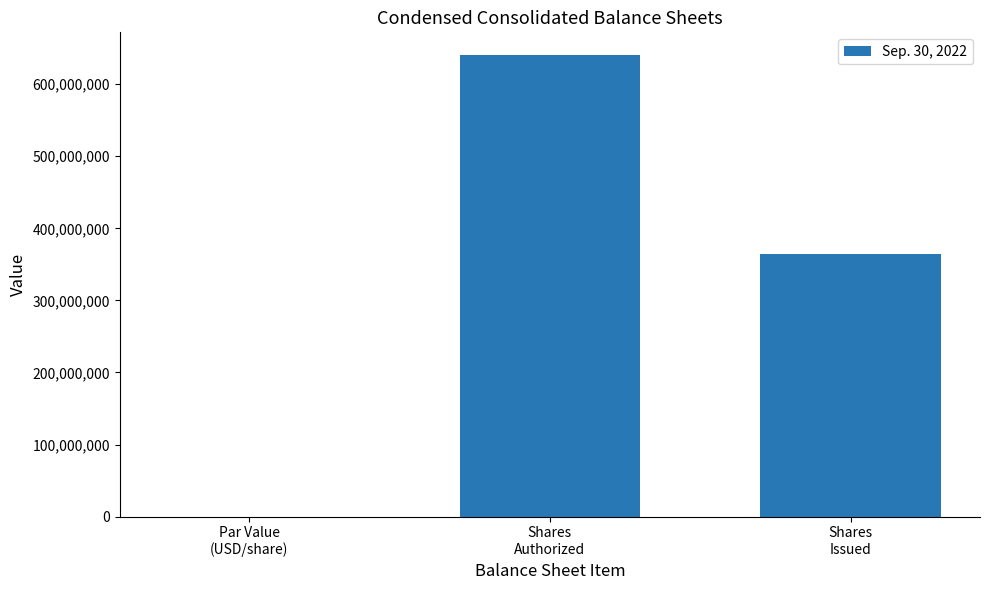

True or false: the data shows 364639901 at Shares
Issued.

True